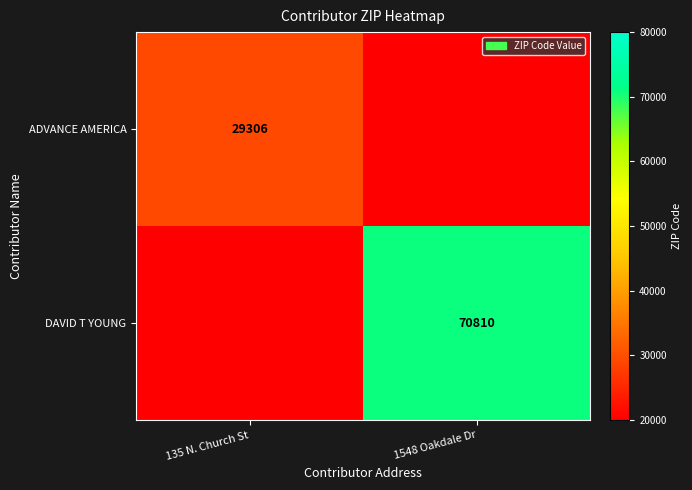

True or false: DAVID T YOUNG has a value of 113623 at 1548 Oakdale Dr.

False